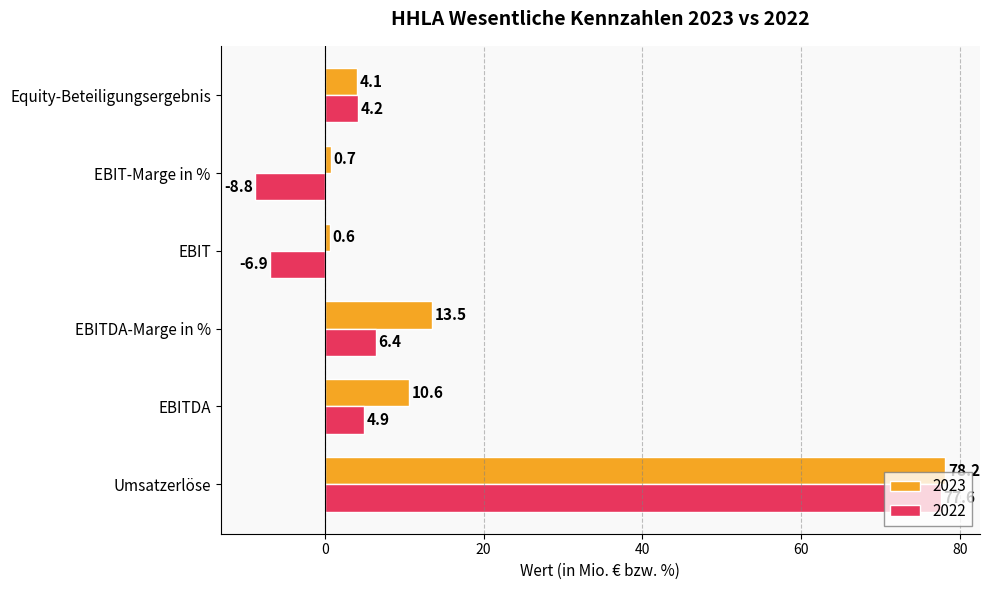

What is the minimum value shown in the chart?

-8.8